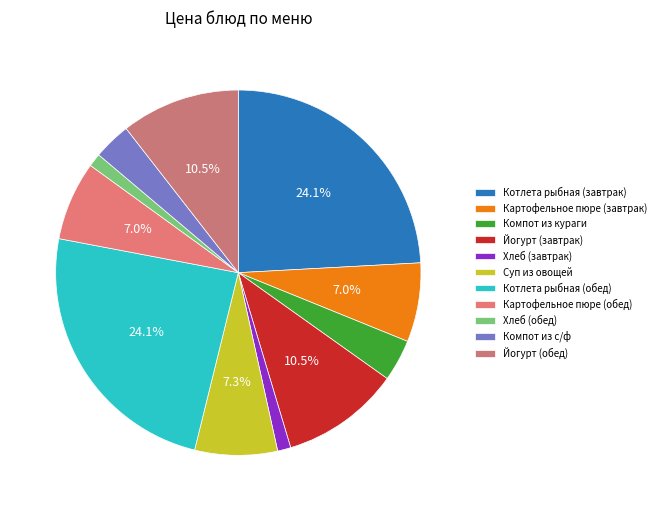

To the nearest percent, what percentage of the pie is Компот из кураги?

4%